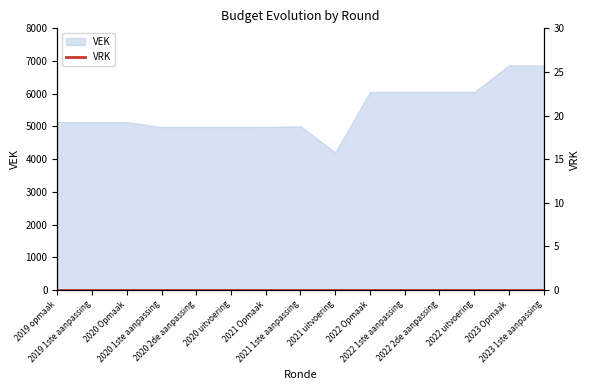

At which label does the data first exceed 5130?

2022 Opmaak